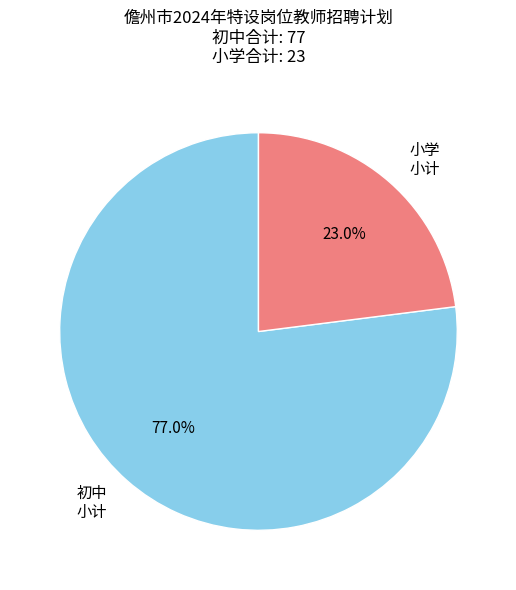

Approximately how many times larger is the value at 小学 小计 compared to 初中 小计?

0.3